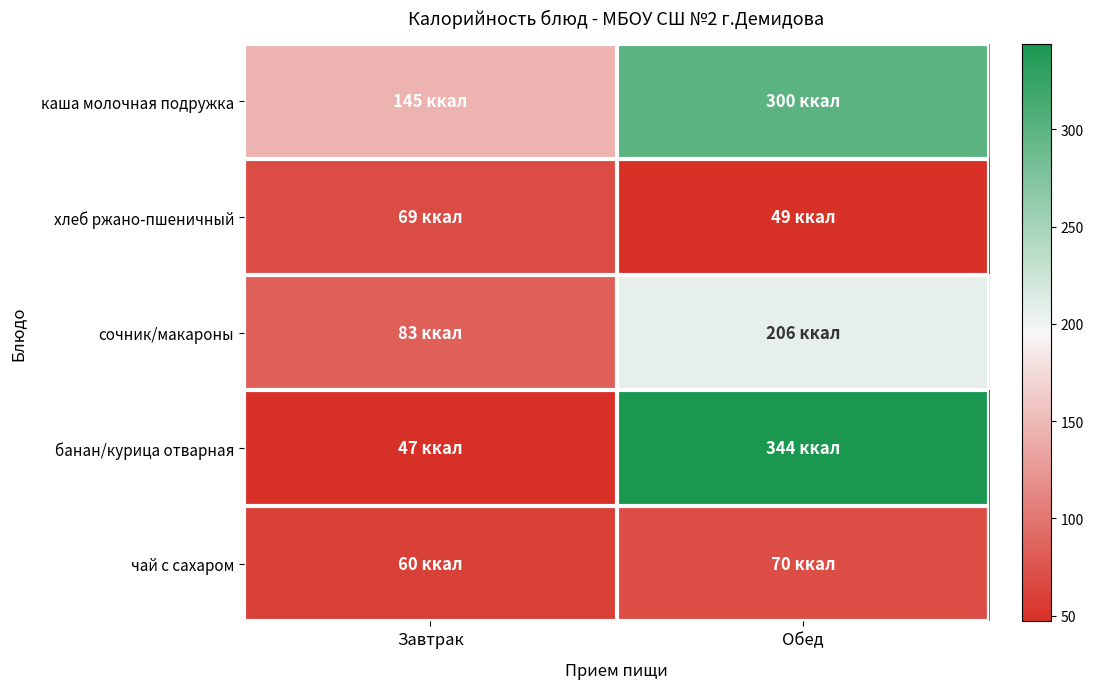

Between Завтрак and Обед, which series saw the biggest shift?

банан/курица отварная